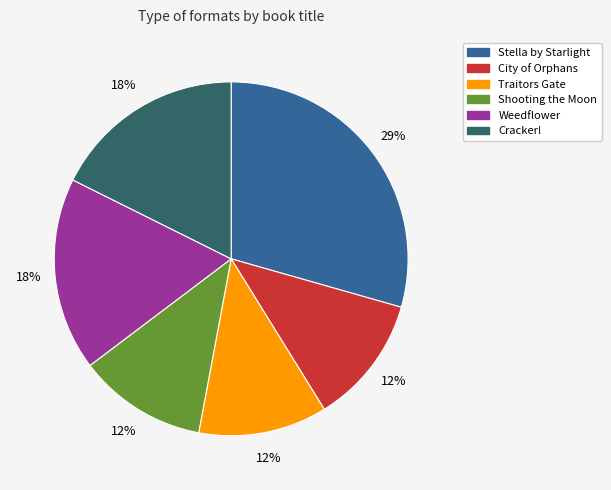

Is it true that Shooting the Moon is 22% of the pie?

False